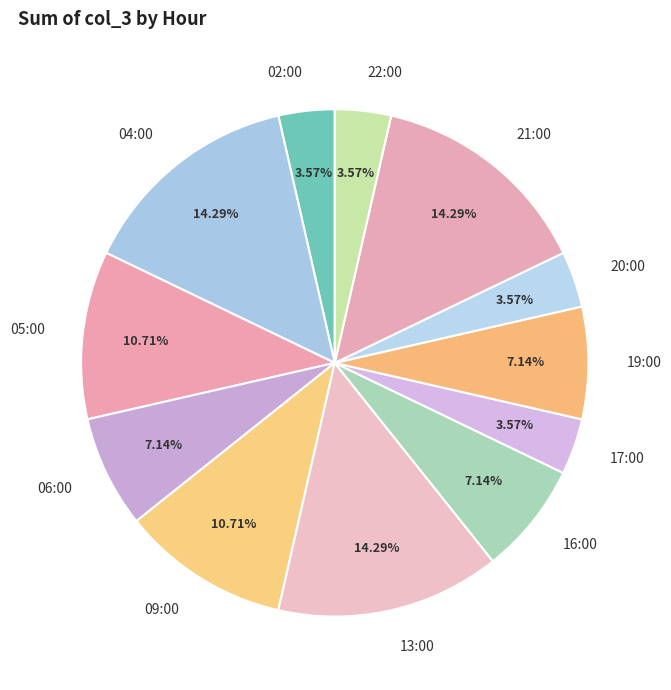

What percentage is the 05:00 slice, to the nearest percent?

11%